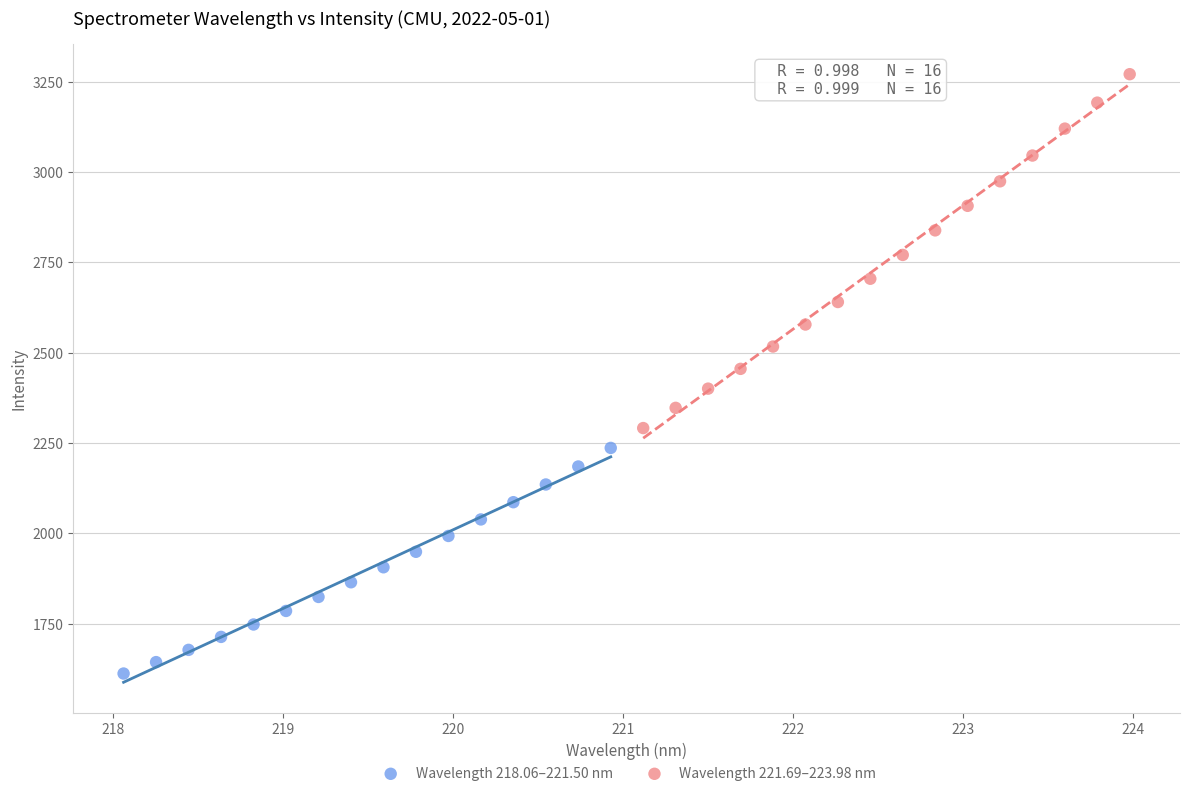

Which series reaches the minimum Y coordinate?

Wavelength 218.06–221.50 nm